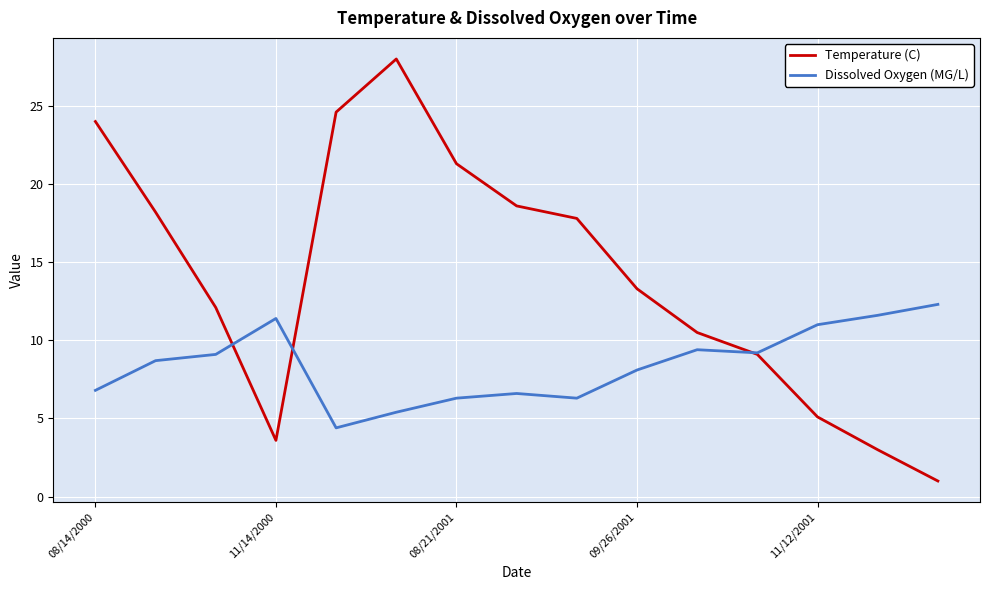

What is the lowest value of the Dissolved Oxygen (MG/L) series?

4.4